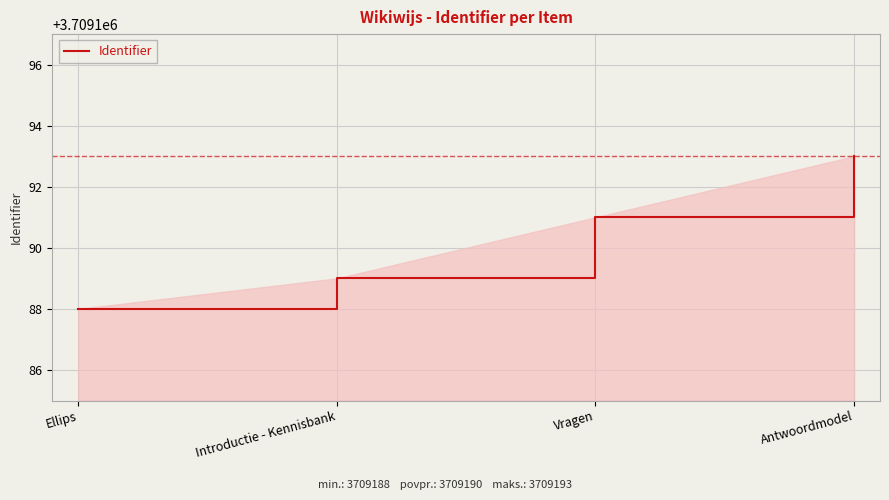

What is the difference between the values at Introductie - Kennisbank and Vragen?

2